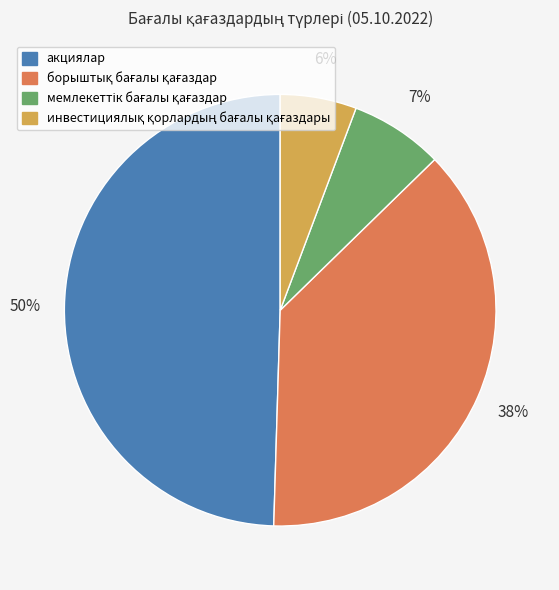

To the nearest percent, what percentage of the pie is акциялар?

50%